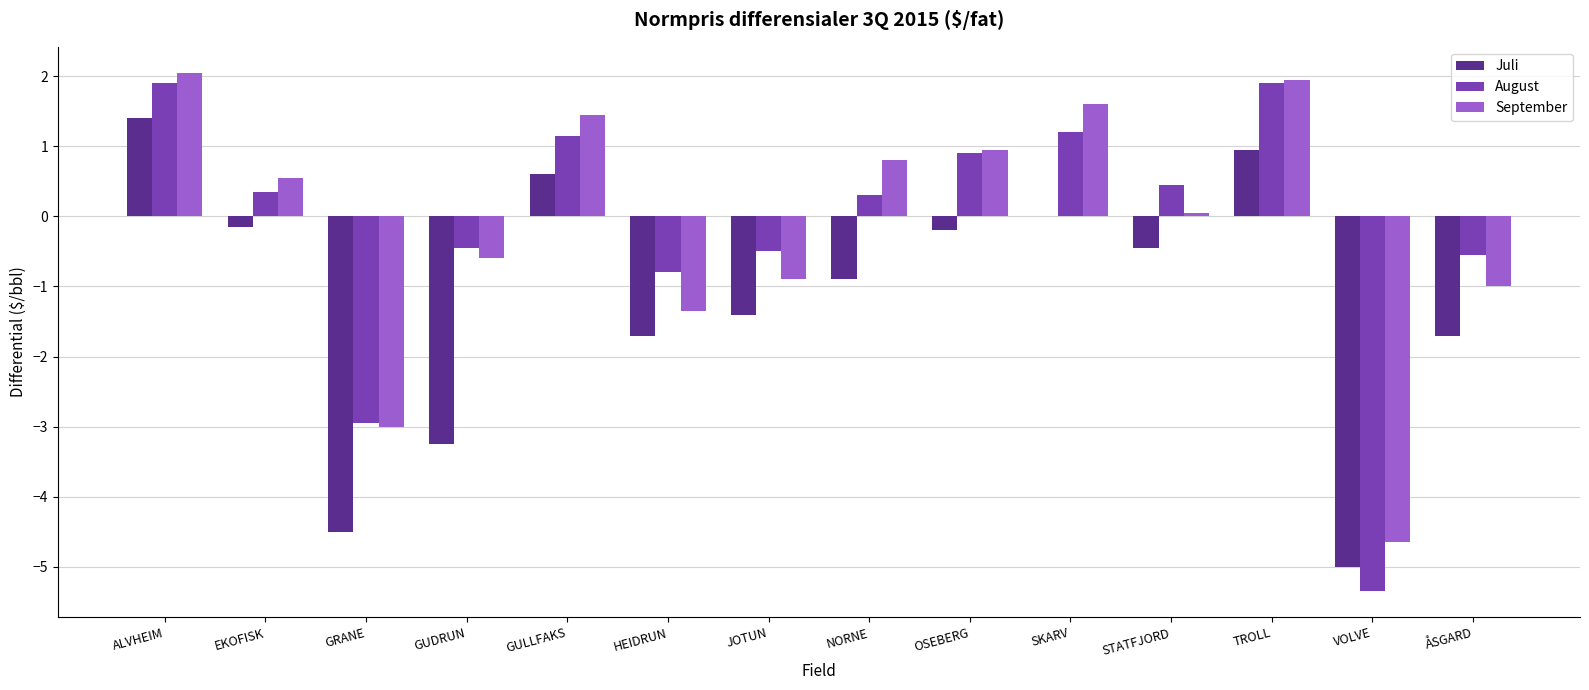

What is the difference between the Juli values at STATFJORD and EKOFISK?

0.3